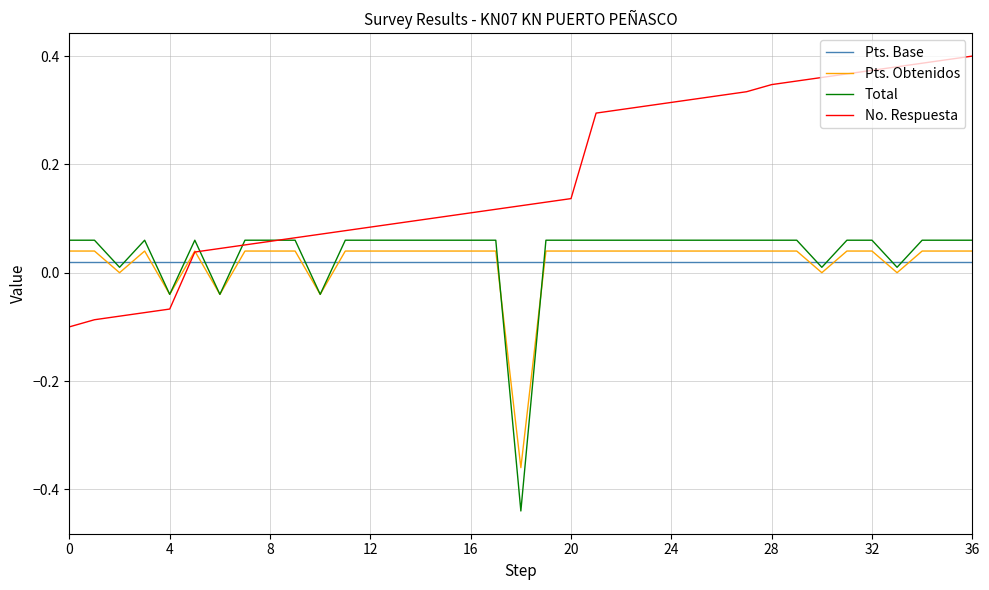

Which series has the largest total across all categories?

No. Respuesta